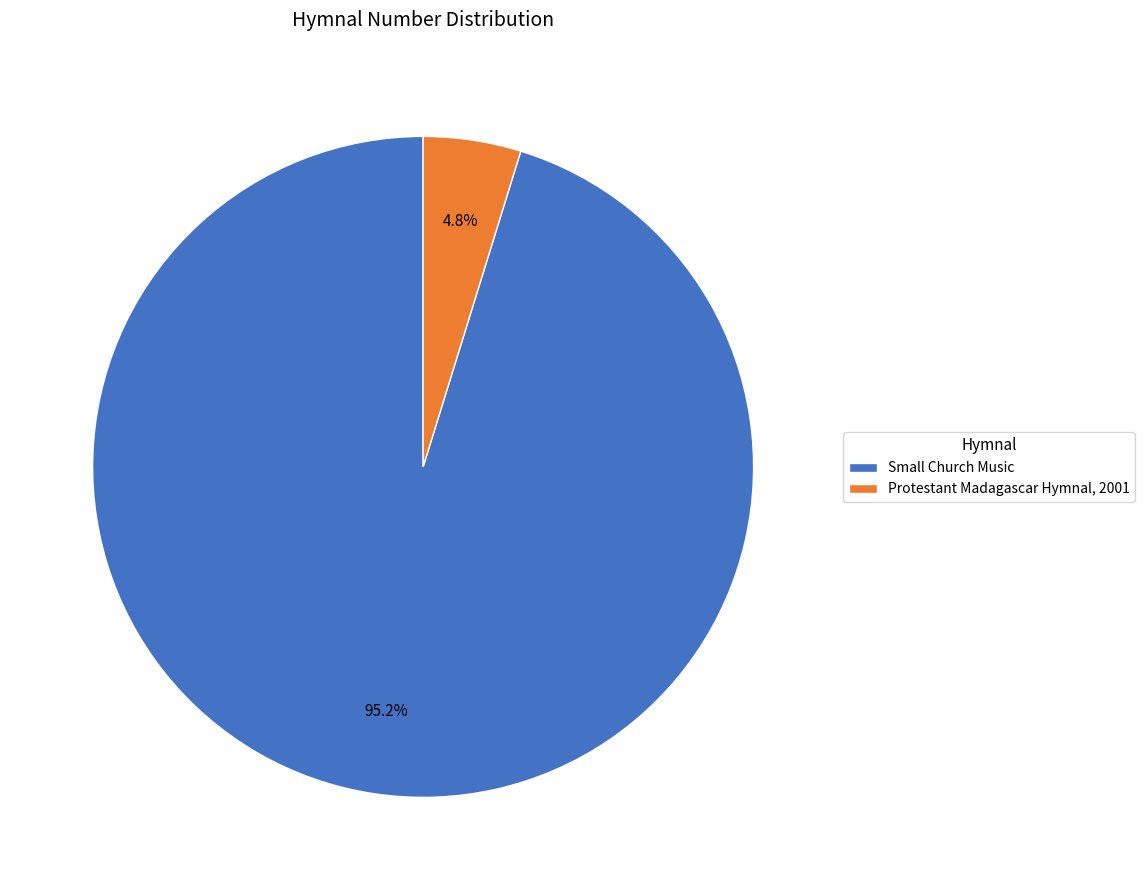

To the nearest percent, what percentage of the pie is Protestant Madagascar Hymnal, 2001?

5%